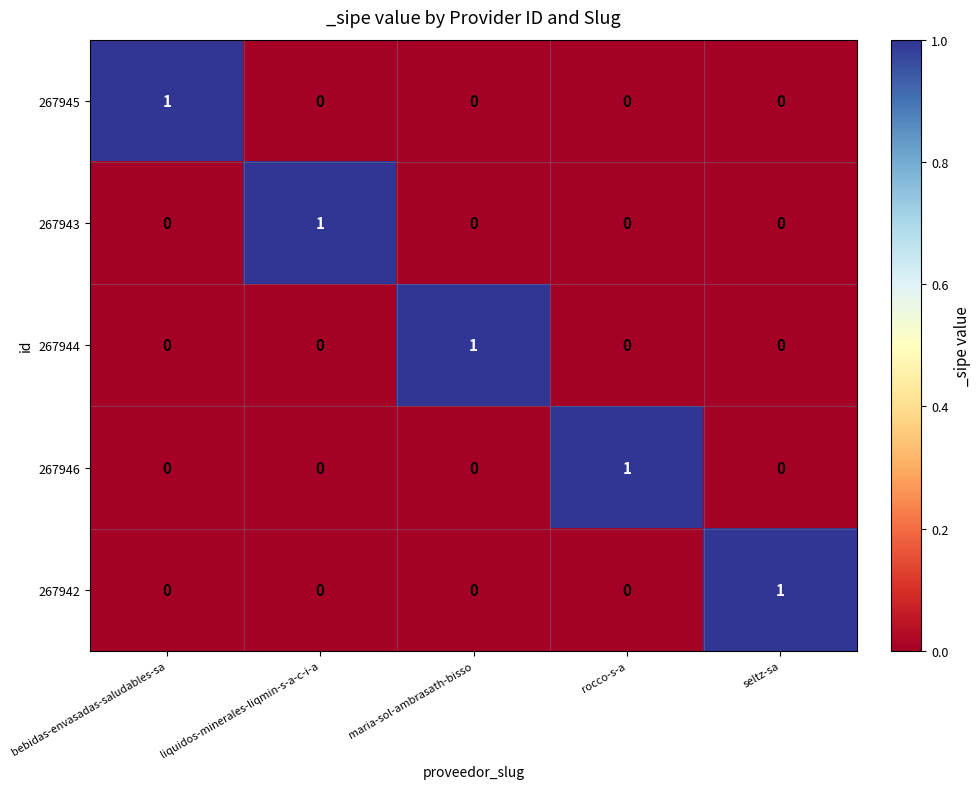

What is the total value across all series at liquidos-minerales-liqmin-s-a-c-i-a?

1